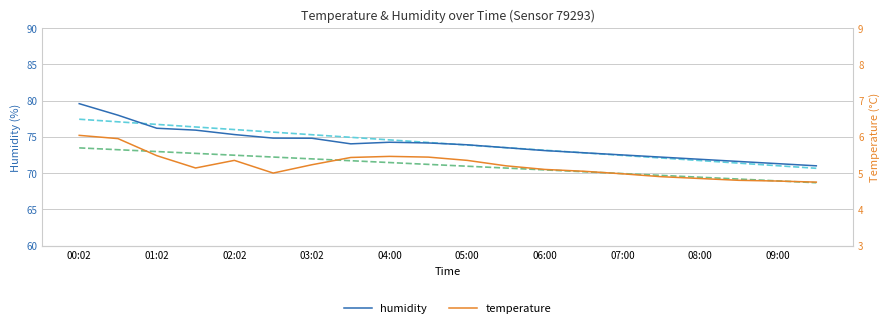

What is the value of the humidity point at the 14th from the left?

72.8